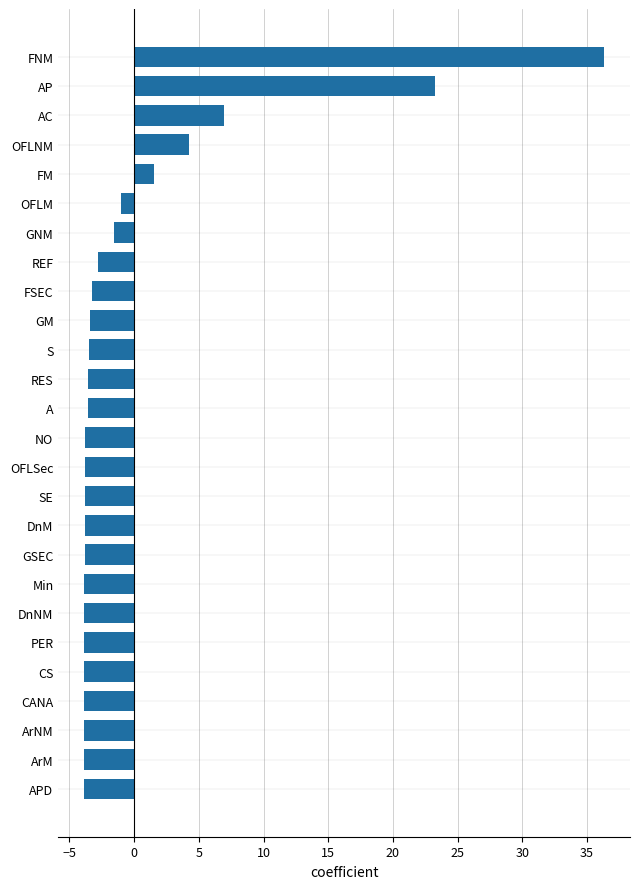

At which label is the value closest to 16?

AP